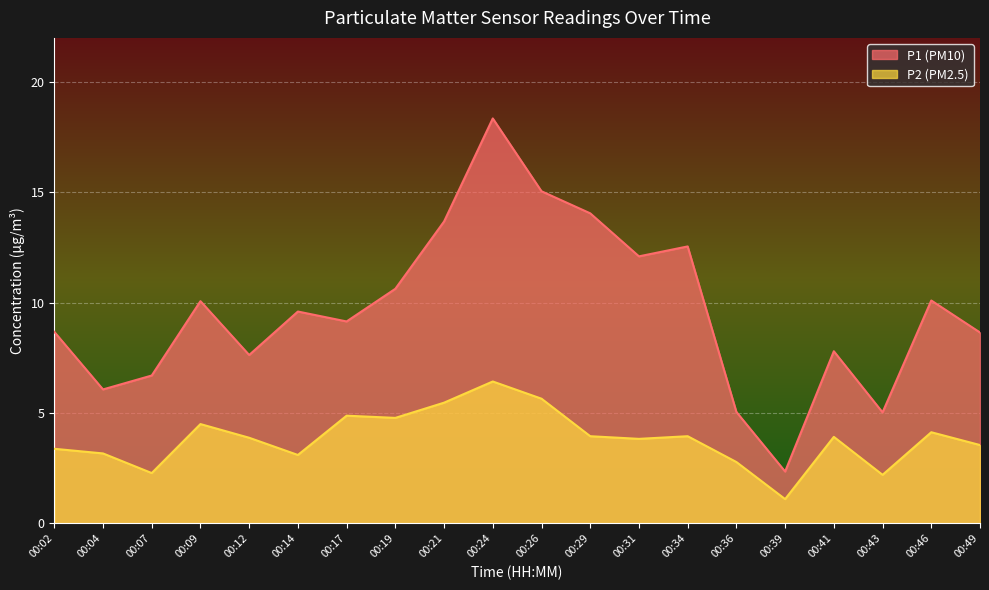

Which label corresponds to the smallest value in the chart?

00:39